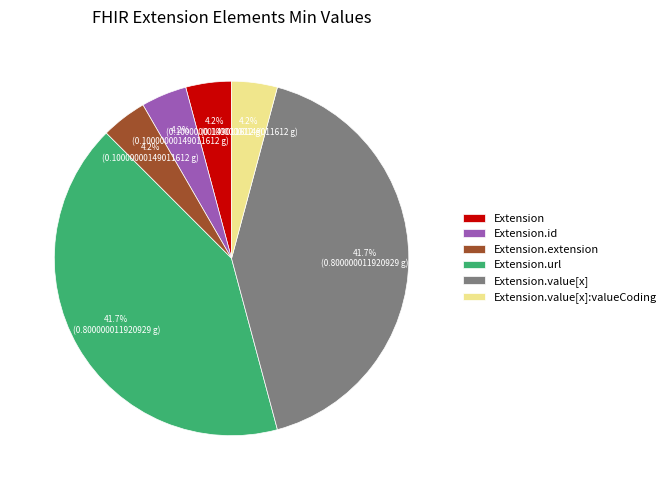

How many segments does this pie chart have?

6